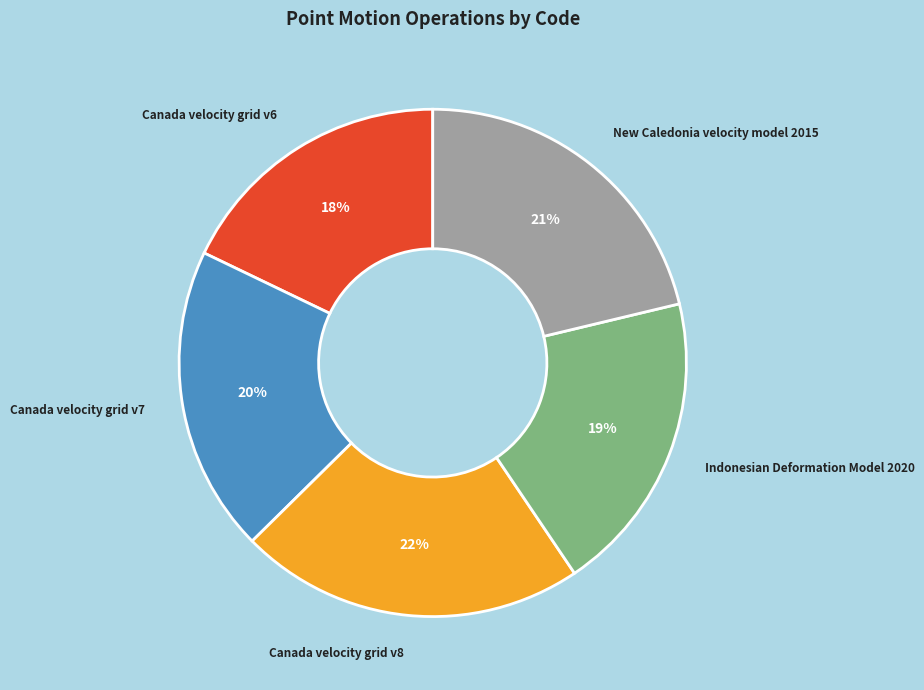

Is it true that Canada velocity grid v7 is 20% of the pie?

True